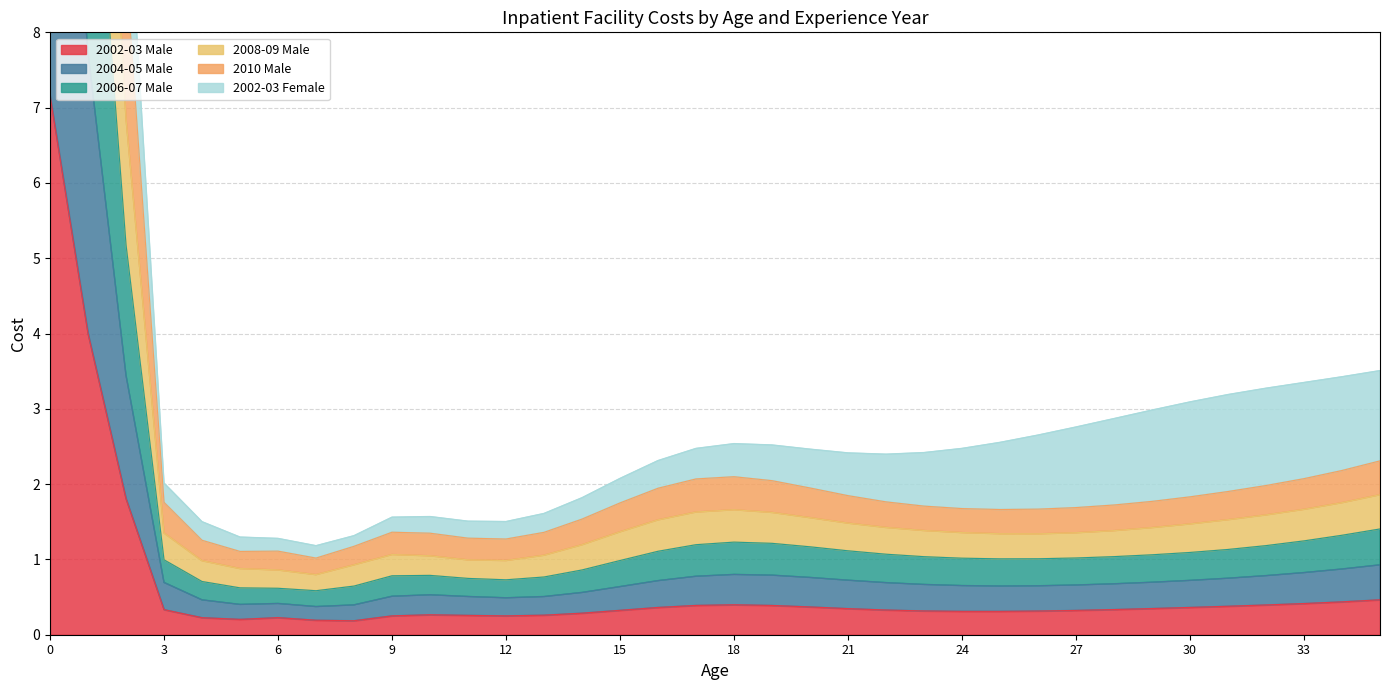

What is the highest value of the 2002-03 Male series?

7.2